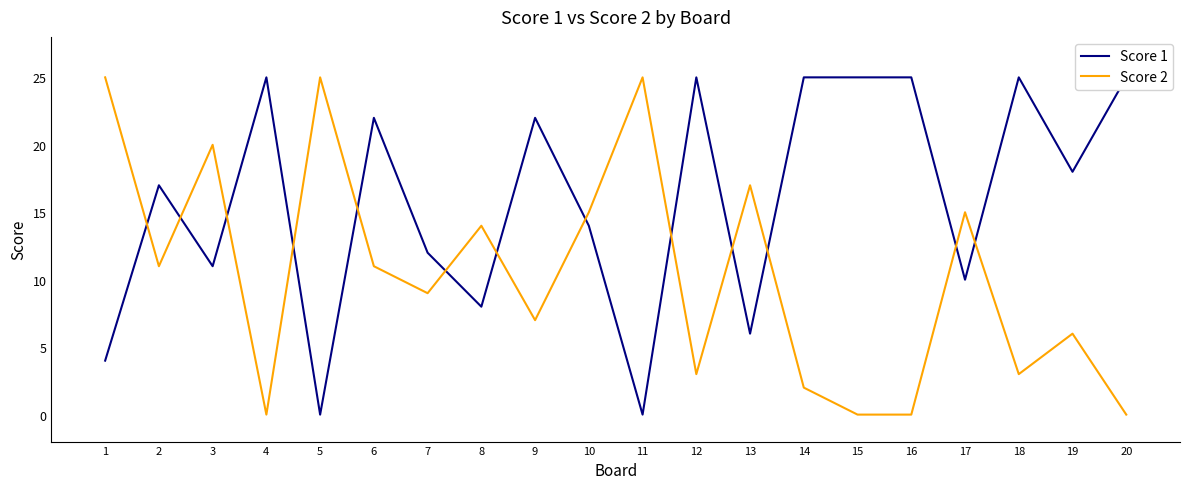

Where is the first local maximum for Score 2?

3